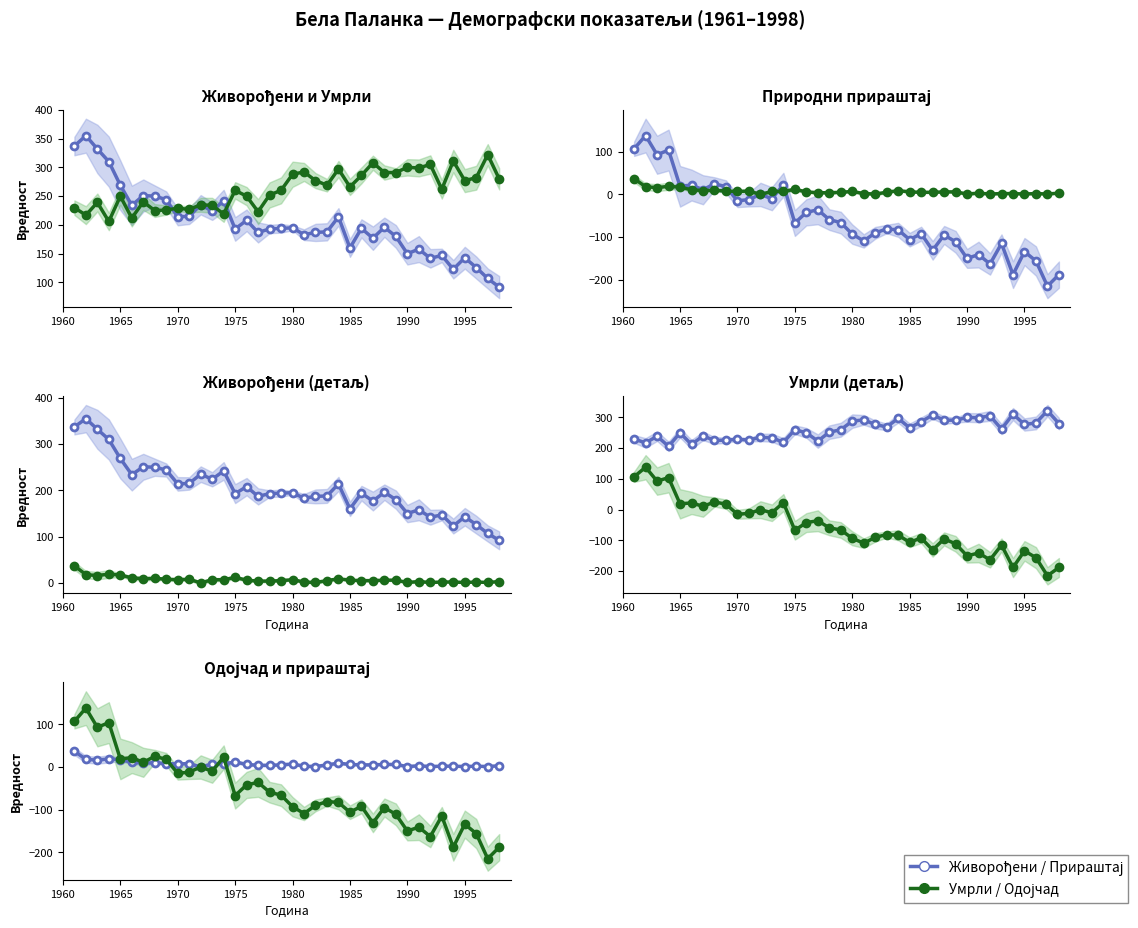

What is the approximate value of Природни прираштај at 1970?

-15